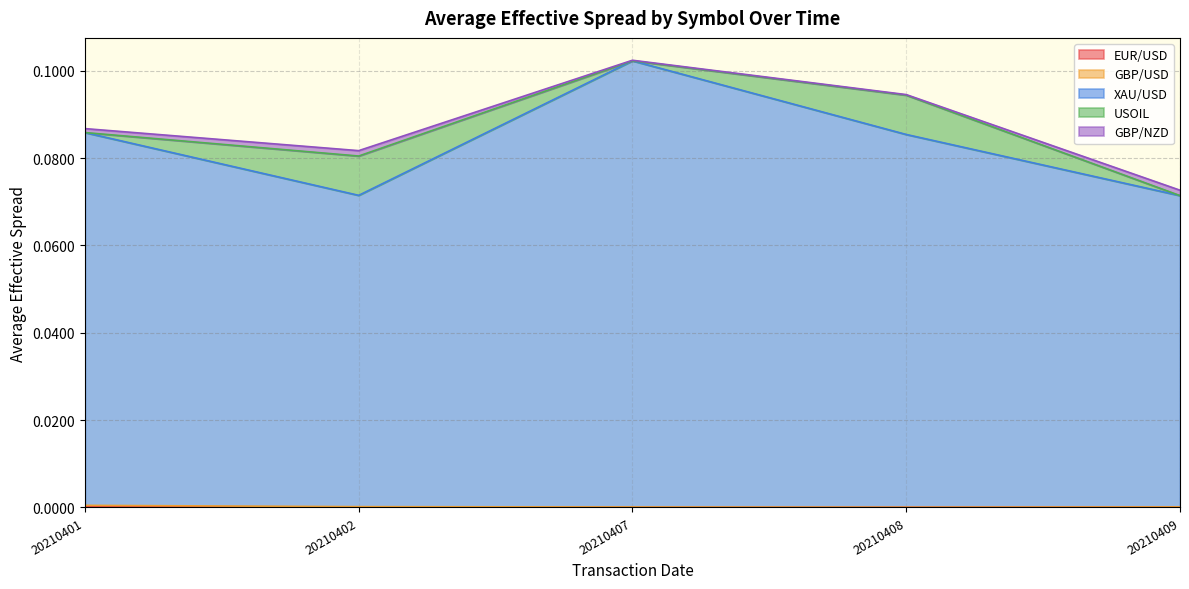

Which series has the largest total across all categories?

XAU/USD